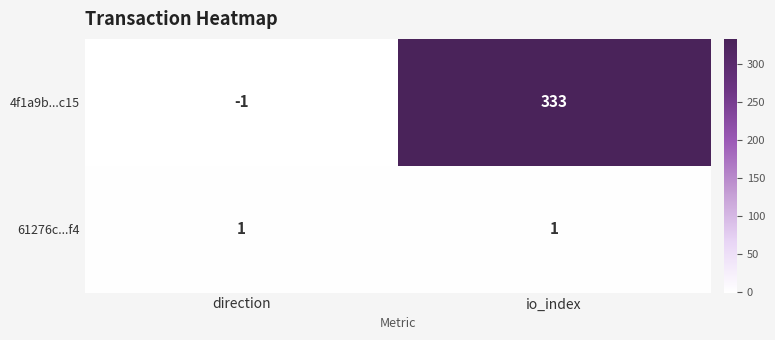

Reading left to right, list all the values displayed in this chart.

4f1a9b...c15: direction=-1	io_index=333
61276c...f4: direction=1	io_index=1